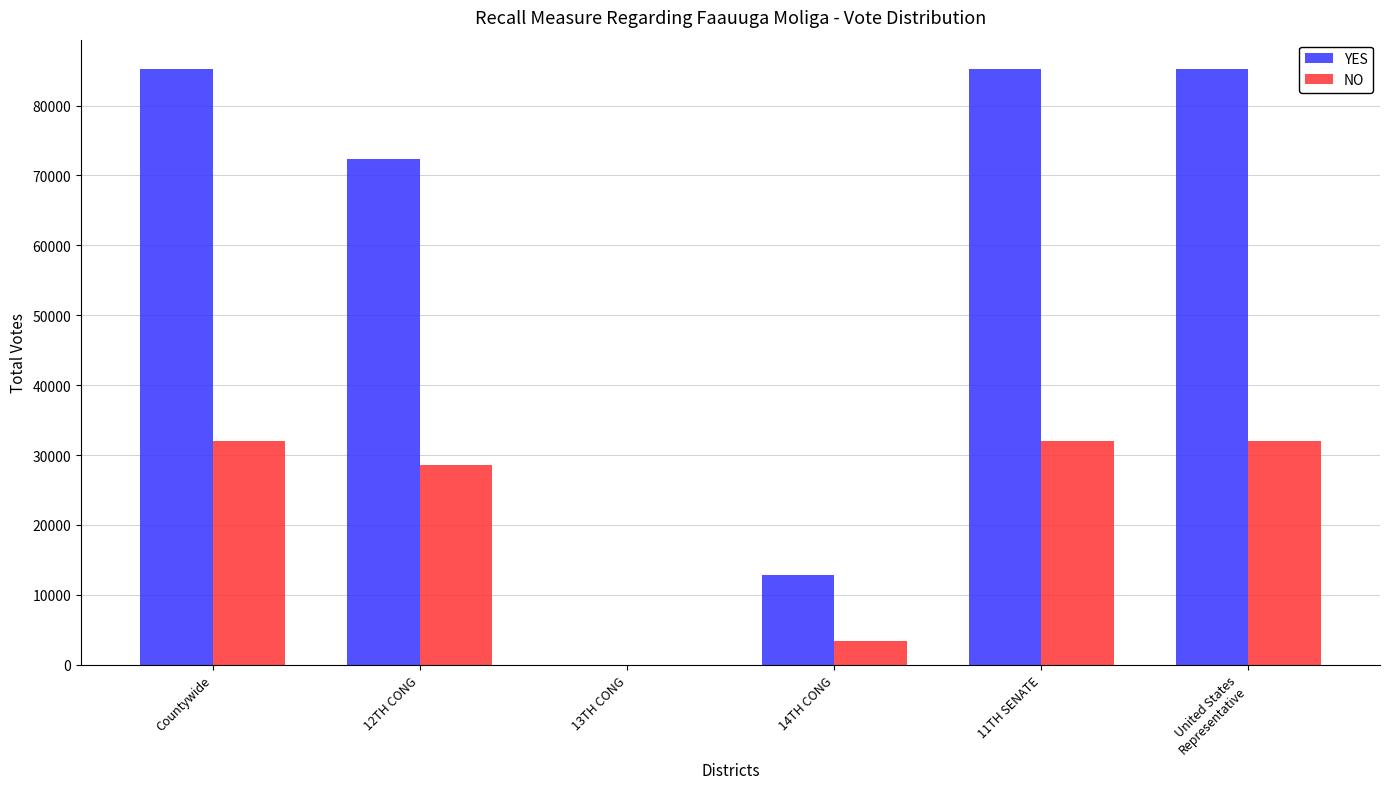

True or false: NO has a value of 17129 at 11TH SENATE.

False